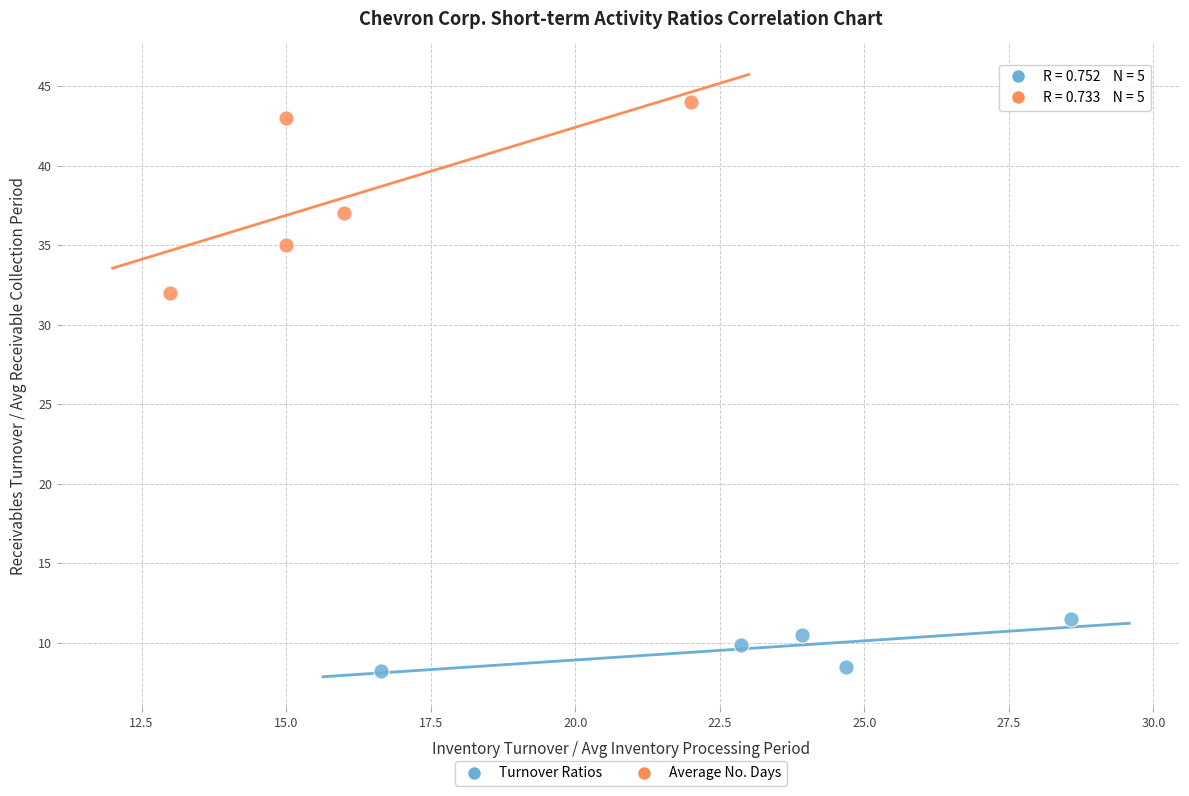

Which series has the widest spread of Y values?

Average No. Days